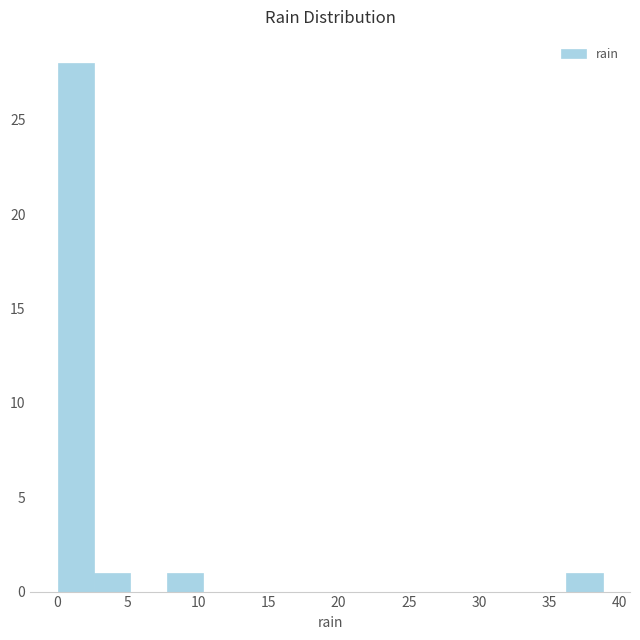

Reading left to right, list every bar in this chart as the range it spans on the x-axis followed by its height. Neither the bar edges nor the heights are printed on the chart, so give them approximately, as read against the axes.

0.0 to 2.5: 28
2.5 to 5.0: 1
5.0 to 8.0: 0
8.0 to 10.5: 1
10.5 to 13.0: 0
13.0 to 15.5: 0
15.5 to 18.0: 0
18.0 to 20.5: 0
20.5 to 23.5: 0
23.5 to 26.0: 0
26.0 to 28.5: 0
28.5 to 31.0: 0
31.0 to 33.5: 0
33.5 to 36.0: 0
36.0 to 39.0: 1